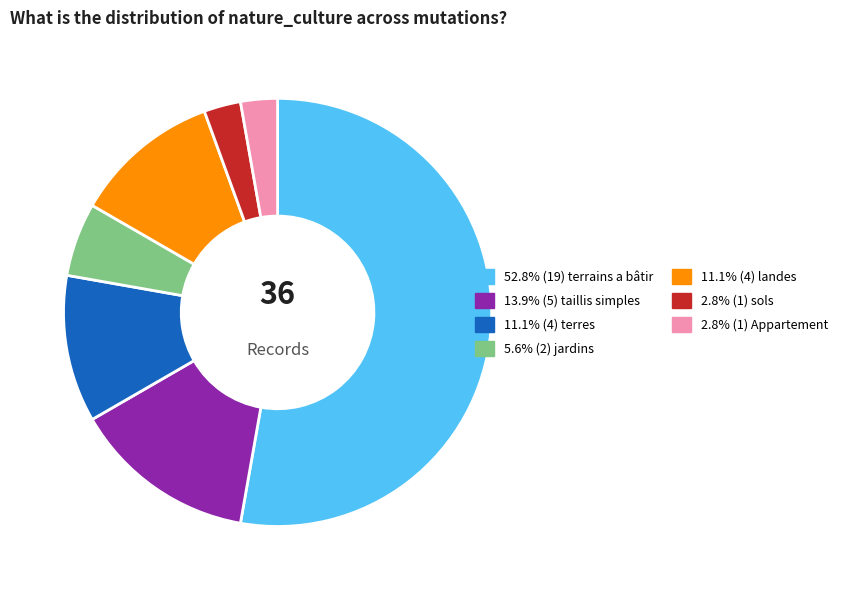

Is there a majority slice in this chart?

Yes